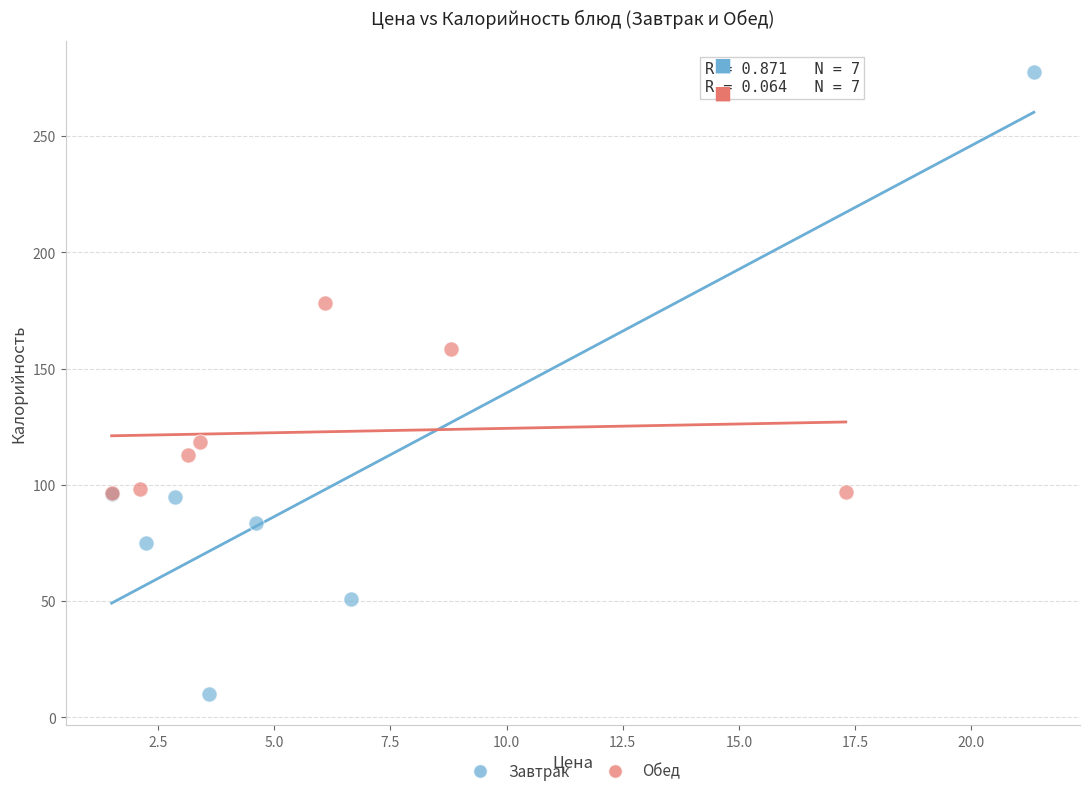

Which series contains the highest Y value?

Завтрак